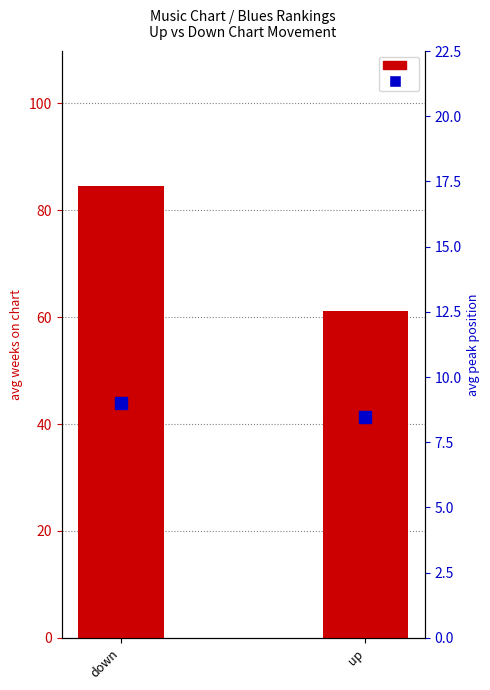

Which series has the widest spread of values?

avg weeks on chart